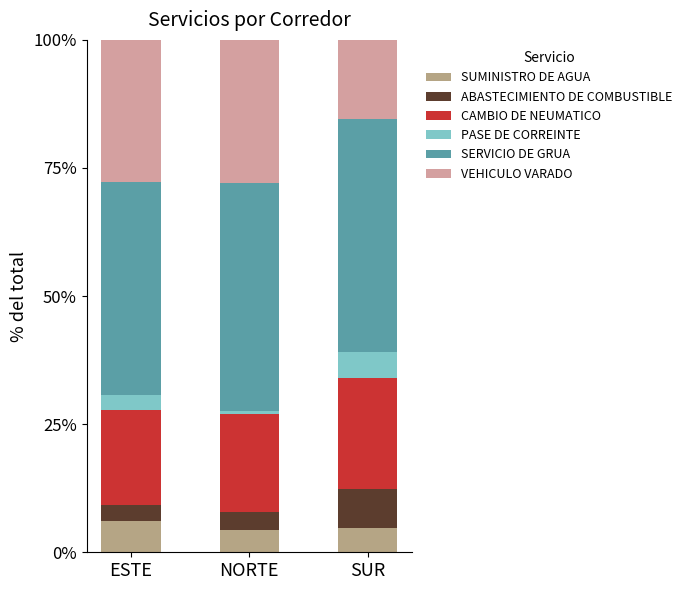

What is the highest value of the SUMINISTRO DE AGUA series?

6.2